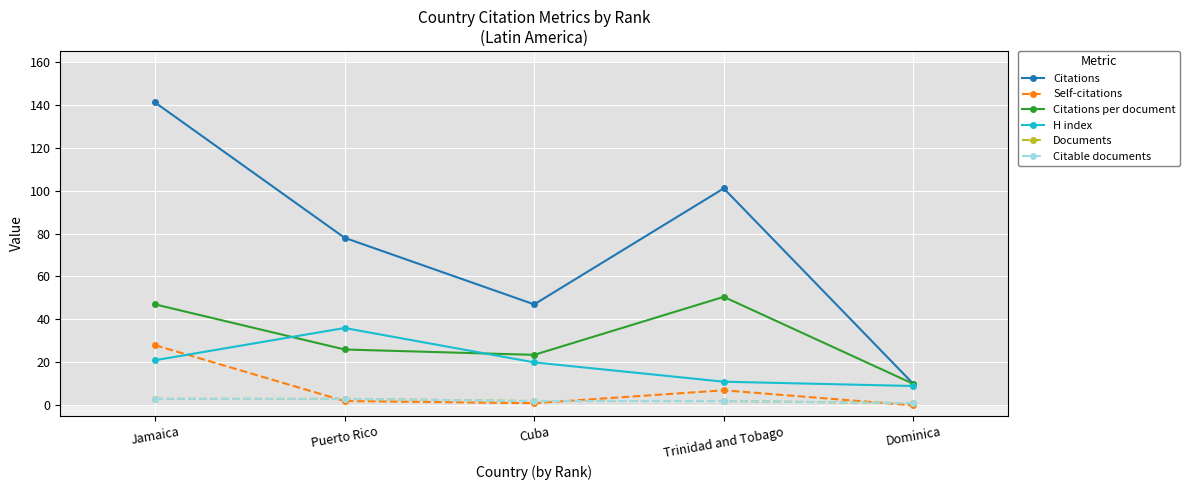

Which series changed the most between Trinidad and Tobago and Dominica?

Citations